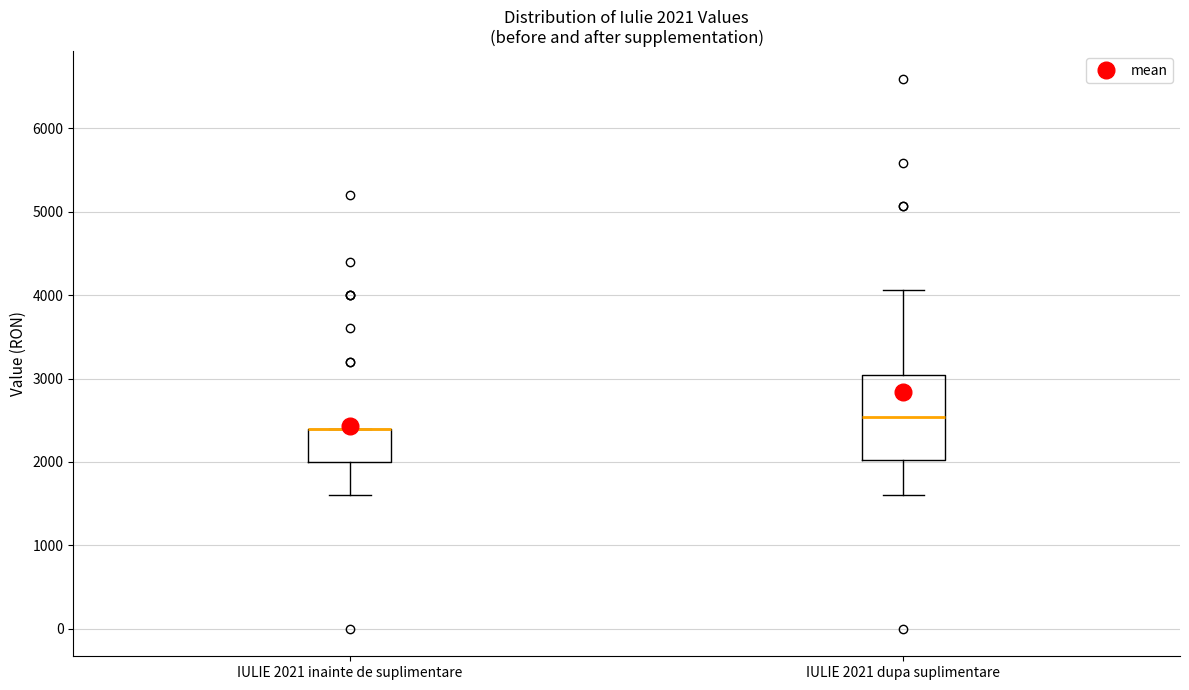

Which box is the tallest, from its lower edge to its upper edge?

IULIE 2021 dupa suplimentare